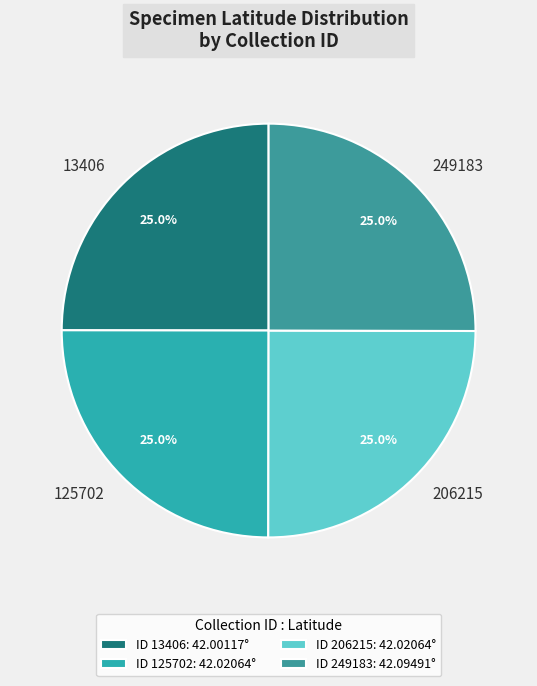

What is the total percentage of 125702 and 249183?

50.0%